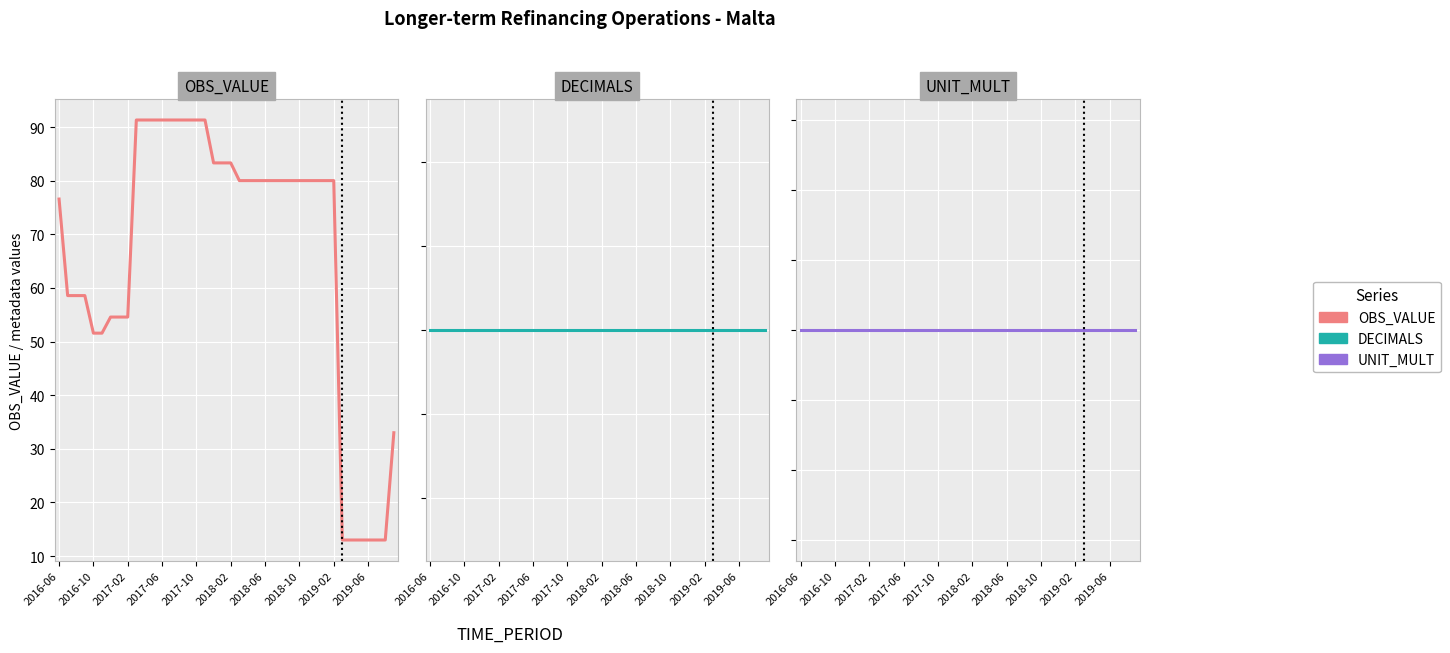

True or false: DECIMALS and UNIT_MULT intersect in this chart.

False